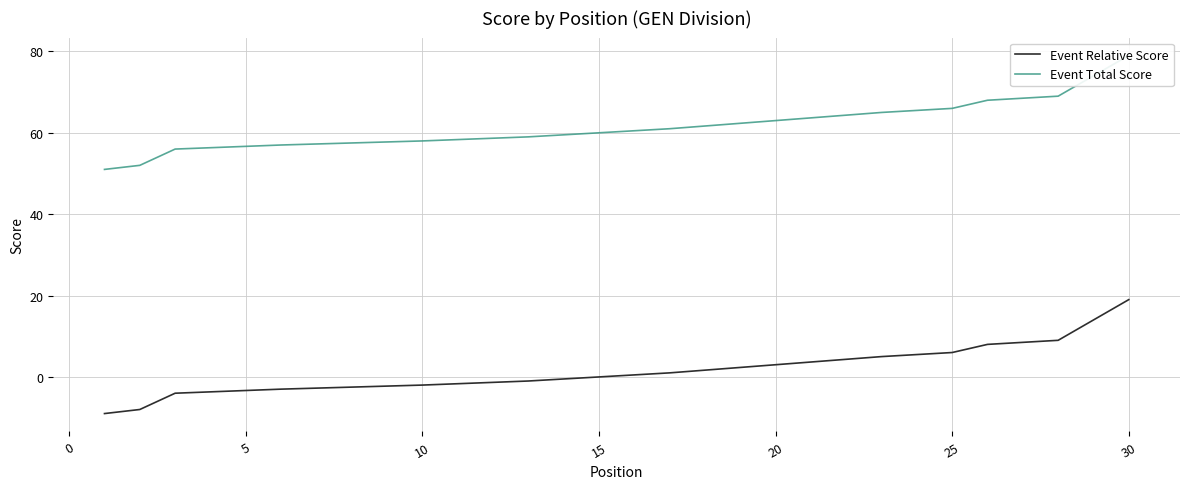

True or false: Event Total Score and Event Relative Score cross at least once.

False